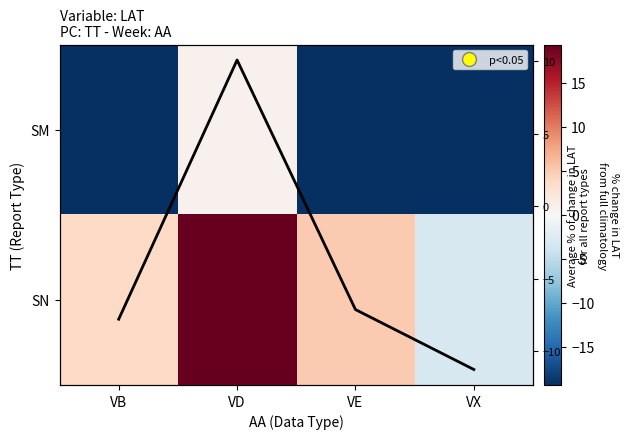

The value of SN at VX is -5.5. True or false?

False